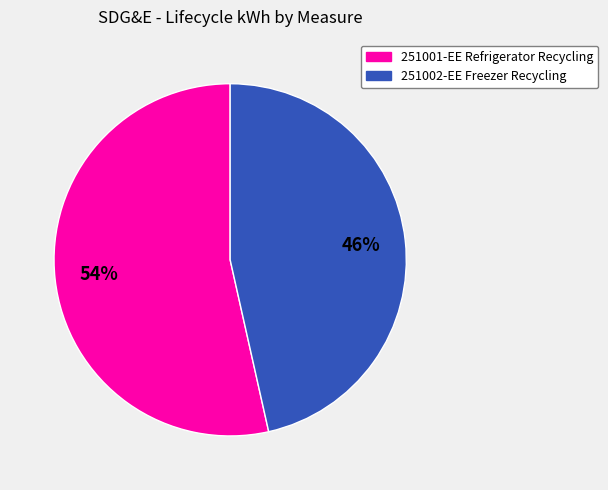

How many segments does this pie chart have?

2